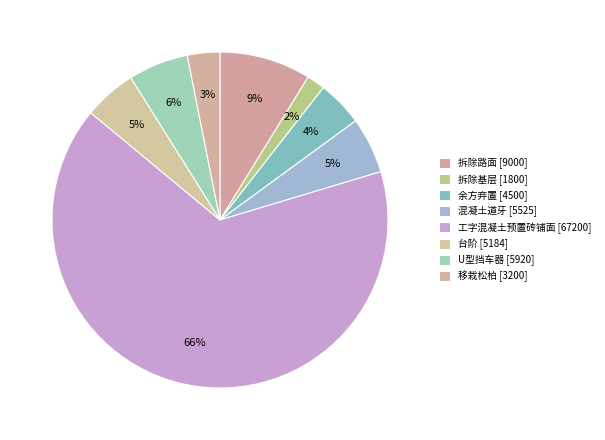

The 台阶 slice represents 13% of the pie. True or false?

False